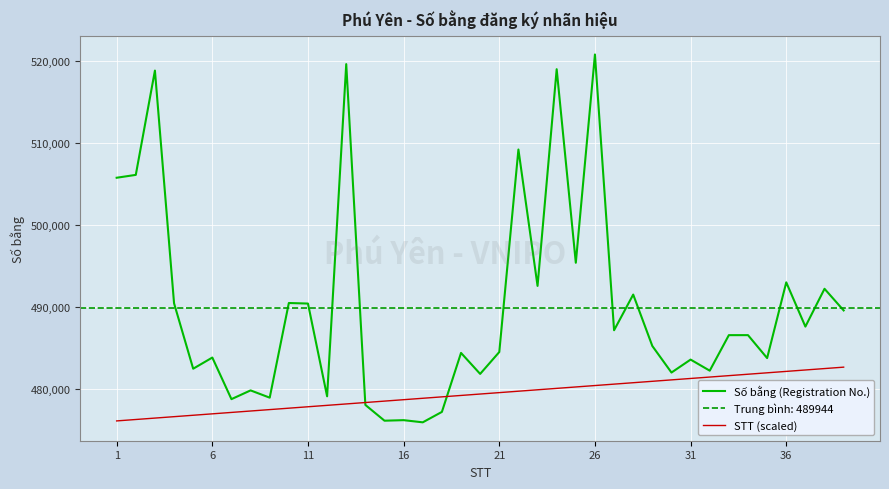

What is the highest value of the STT (scaled) series?

482697.1